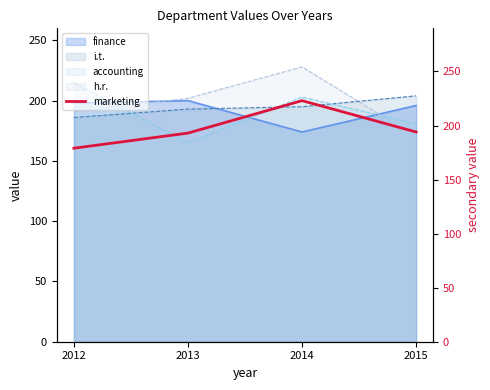

At which category does the data reach its first local peak?

2014